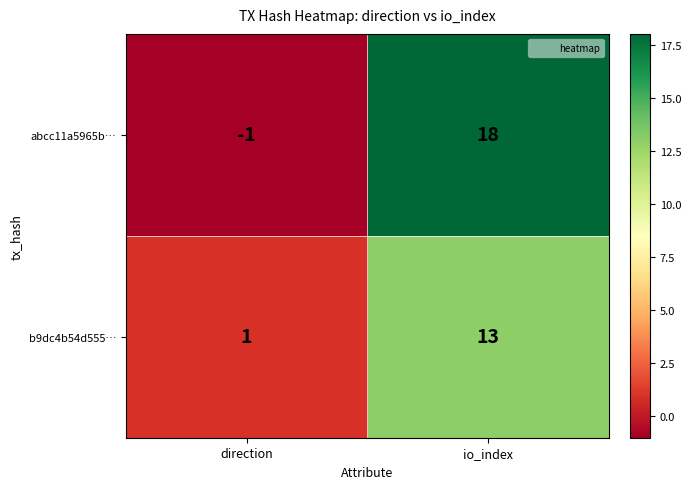

The value of b9dc4b54d555… at io_index is 13. True or false?

True